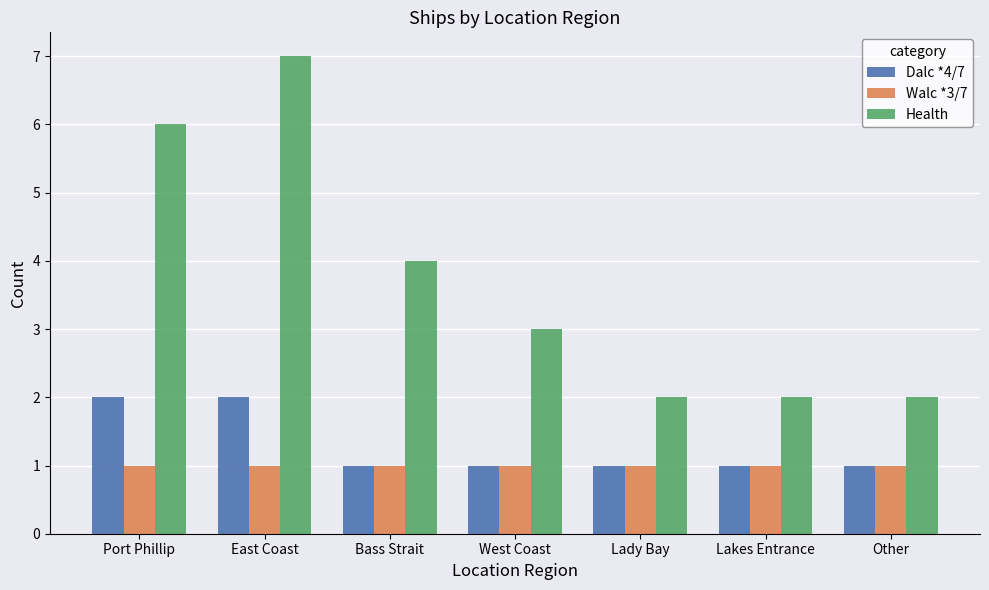

Which series has the largest total across all categories?

Health